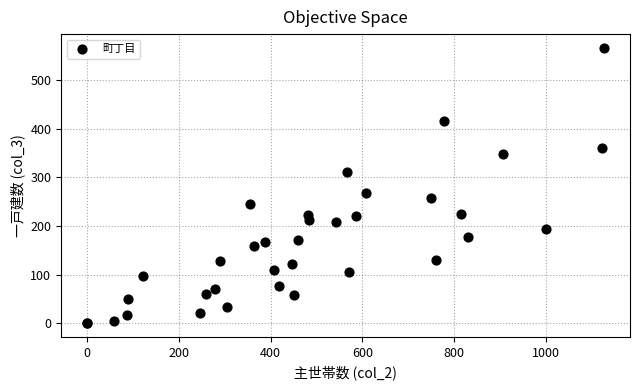

What Y value in the scatter plot is closest to 283?

269